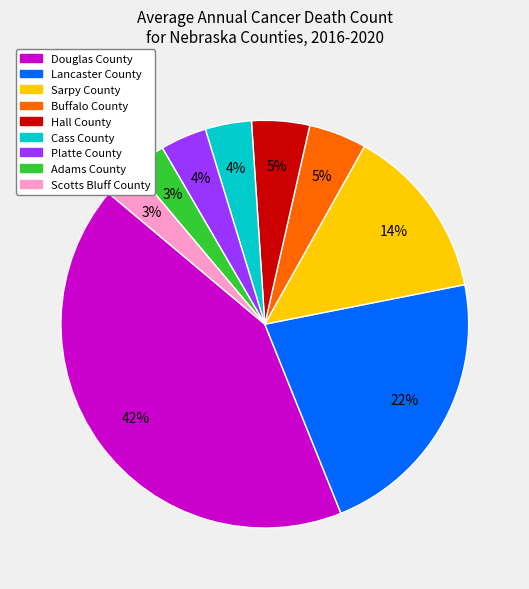

To the nearest percent, what is the difference between the Sarpy County and Cass County slice percentages?

10%